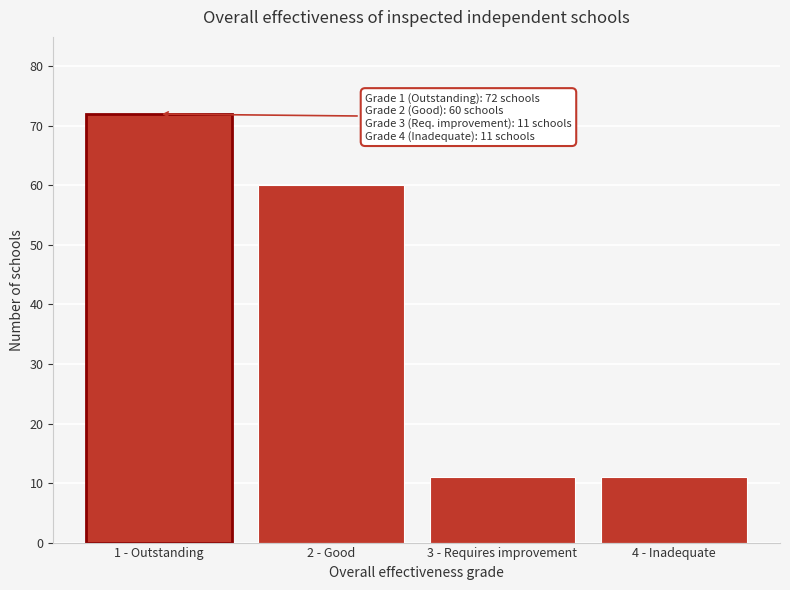

Reading left to right, extract all data points from this chart.

1 - Outstanding=72	2 - Good=60	3 - Requires improvement=11	4 - Inadequate=11